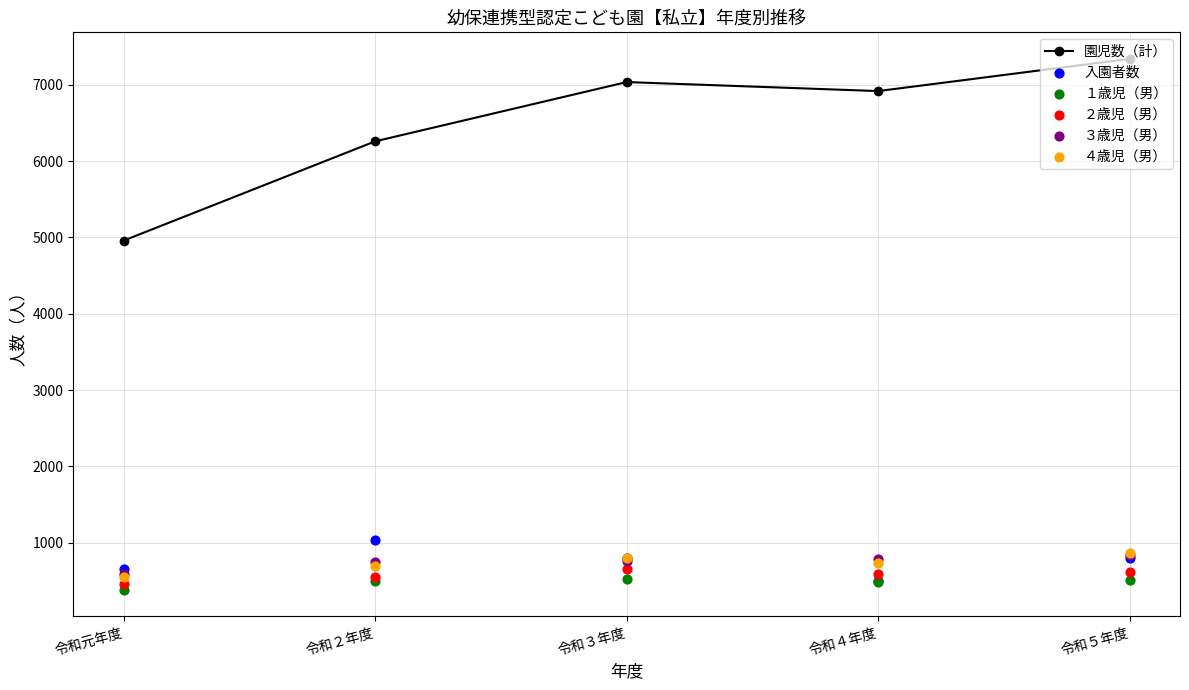

Which series contains the highest Y value?

園児数（計）